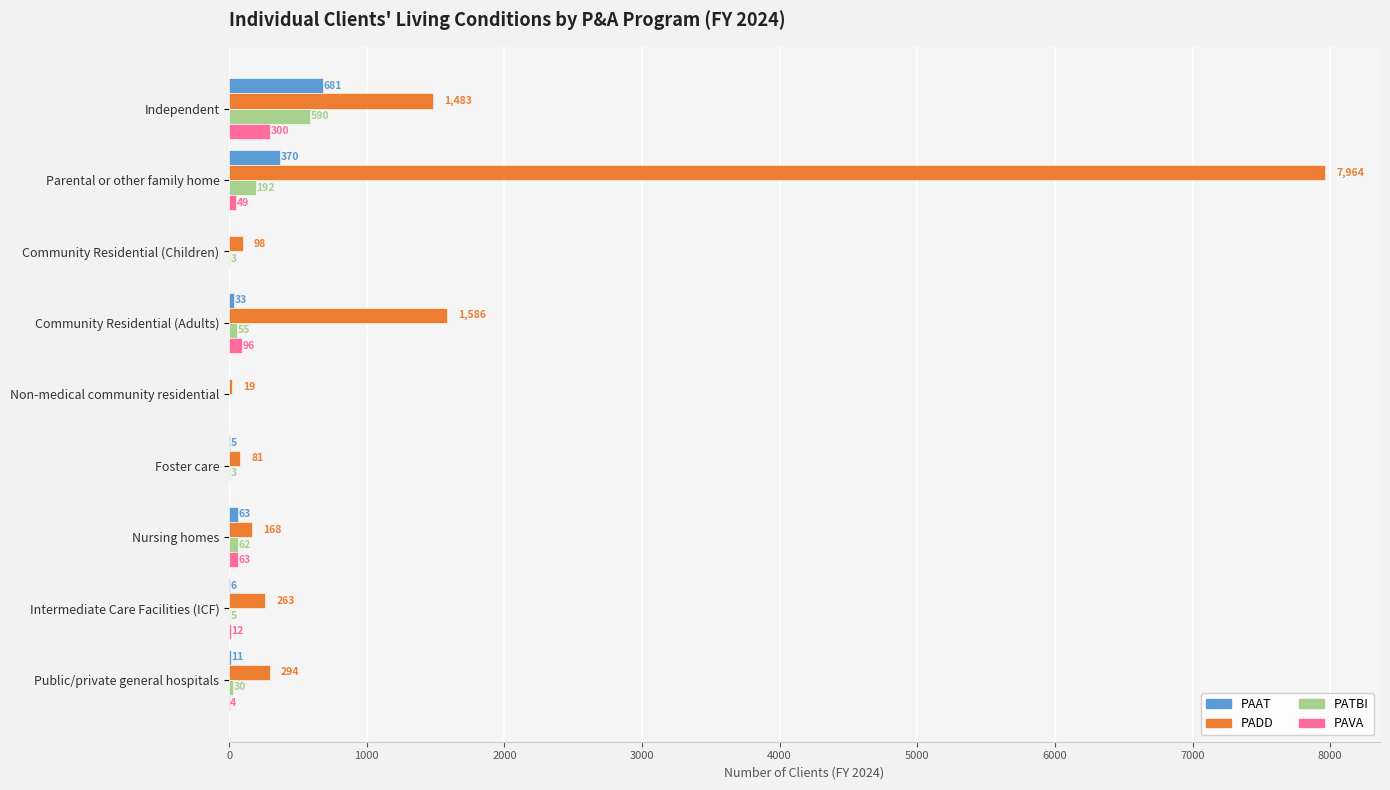

What is the maximum value for PADD?

7964